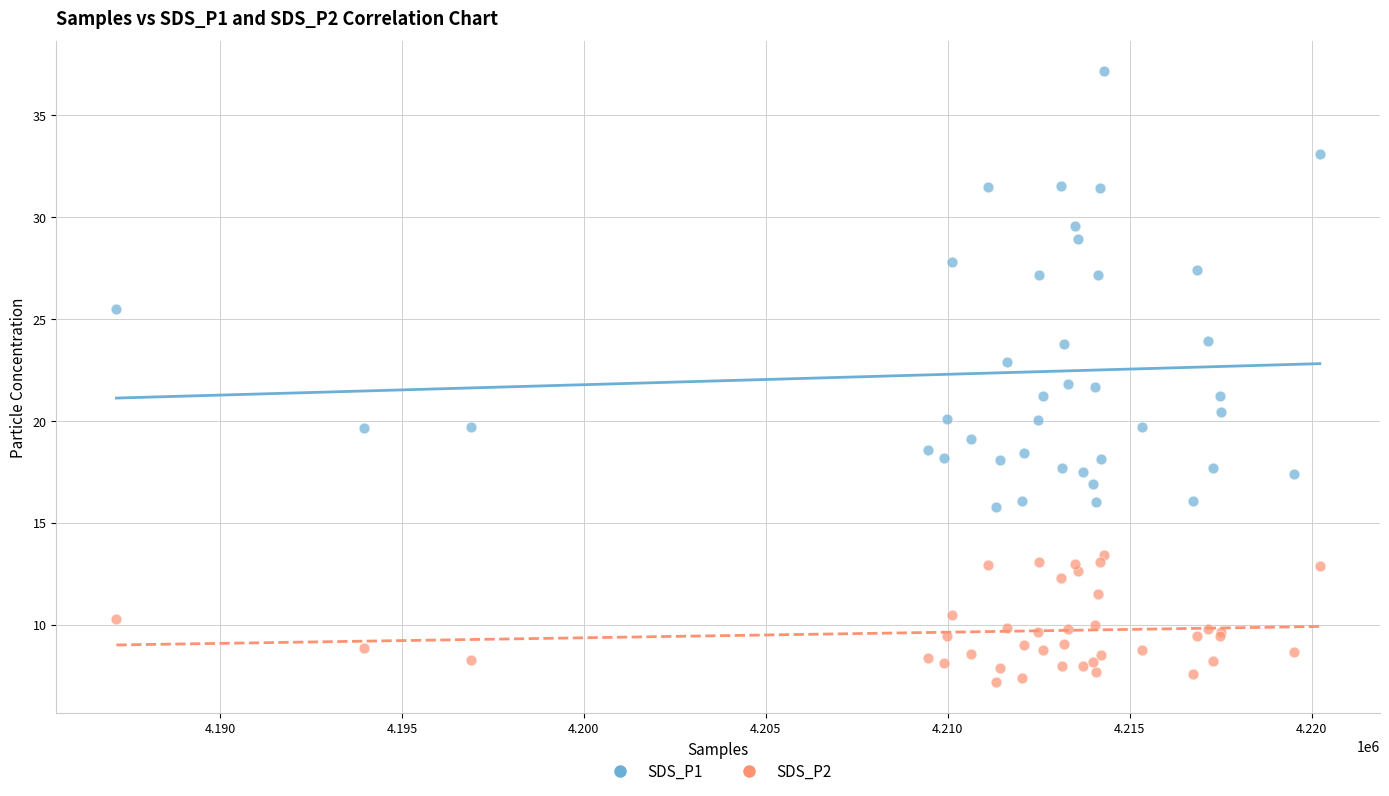

Which series reaches the maximum Y coordinate?

SDS_P1